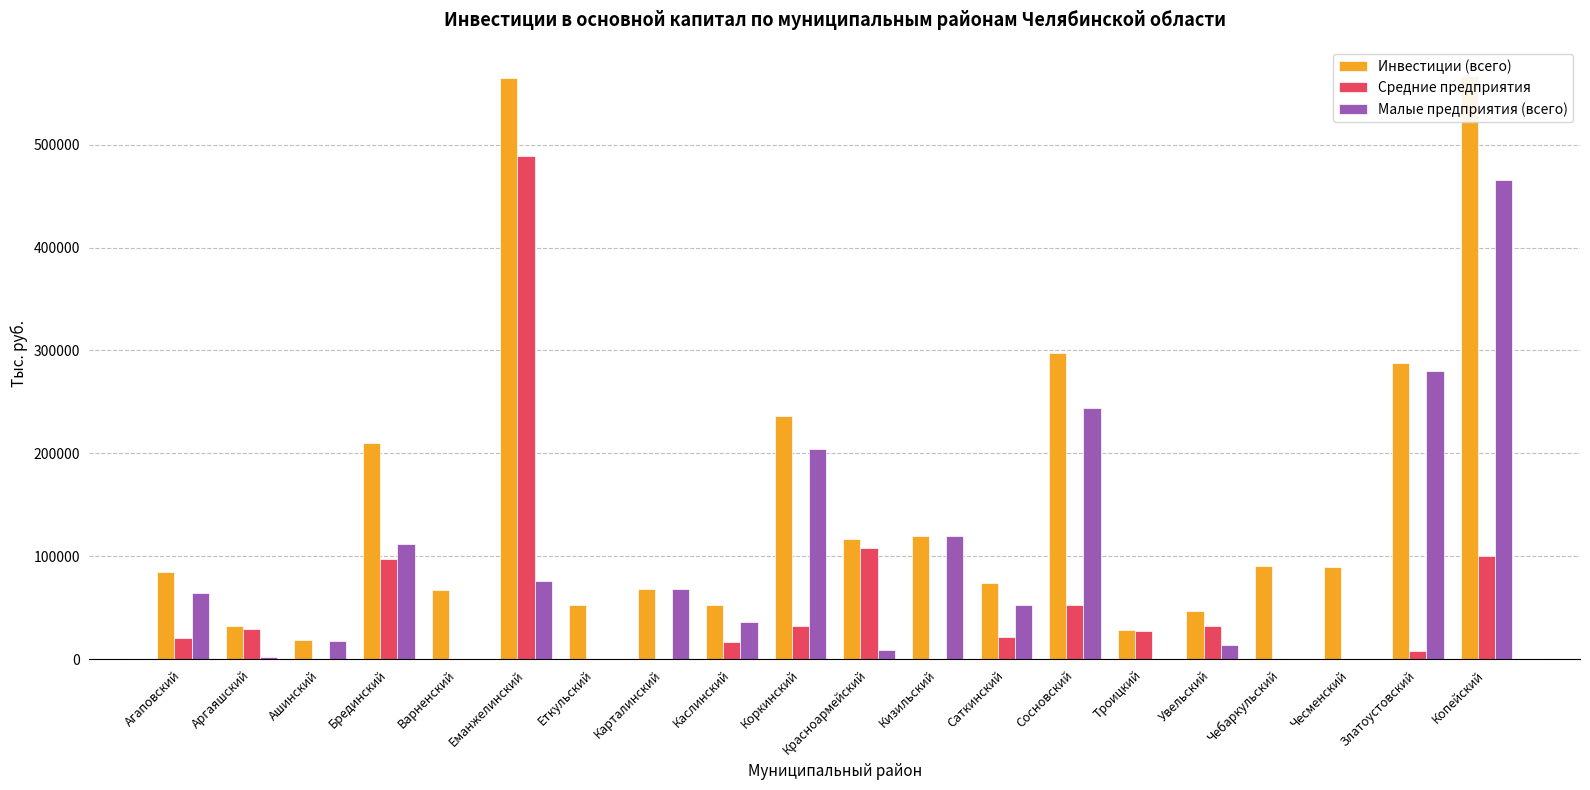

What is the difference between the highest and lowest values at Коркинский?

204115